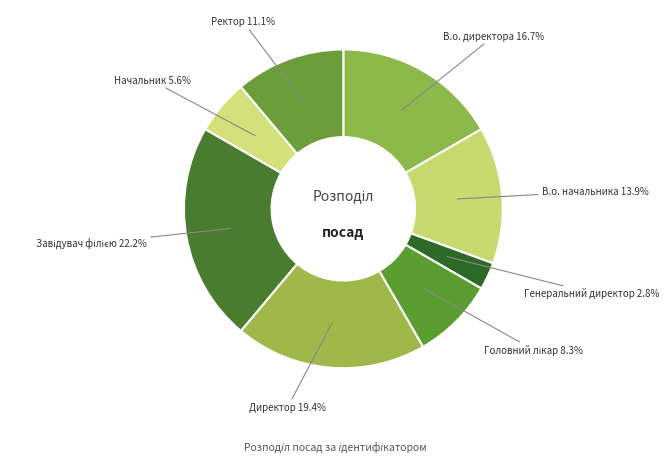

Which category has the smallest portion of the pie?

Генеральний директор